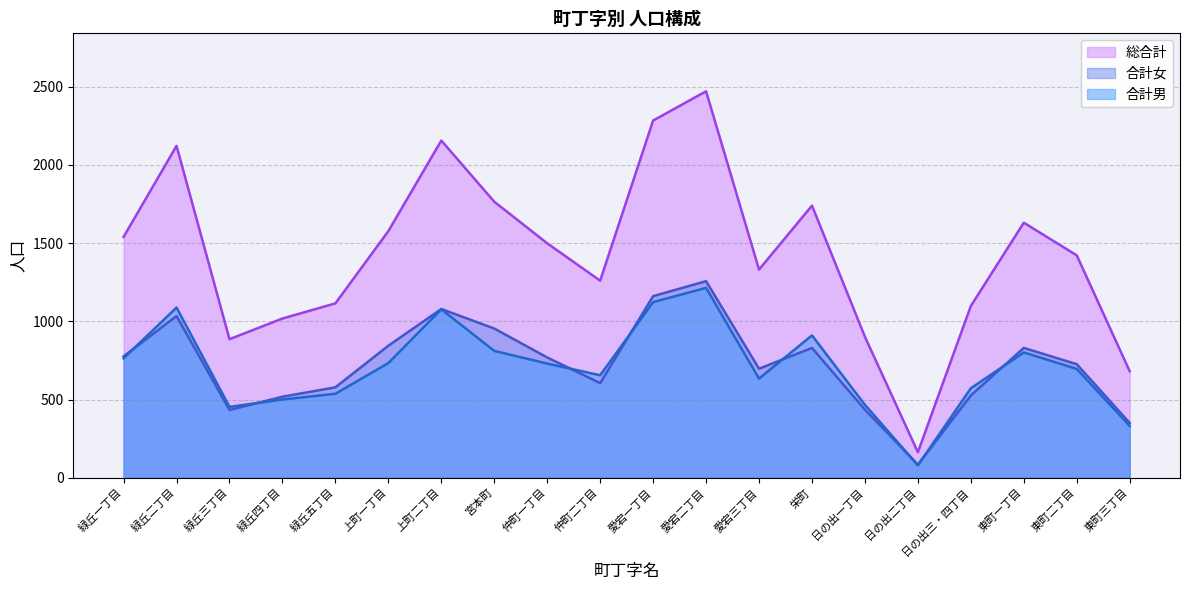

At which category is the sum across all series the highest?

愛宕二丁目